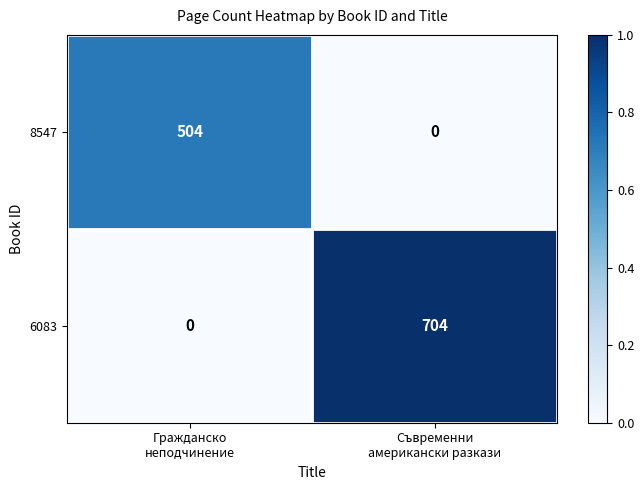

How many series are shown in this chart?

2